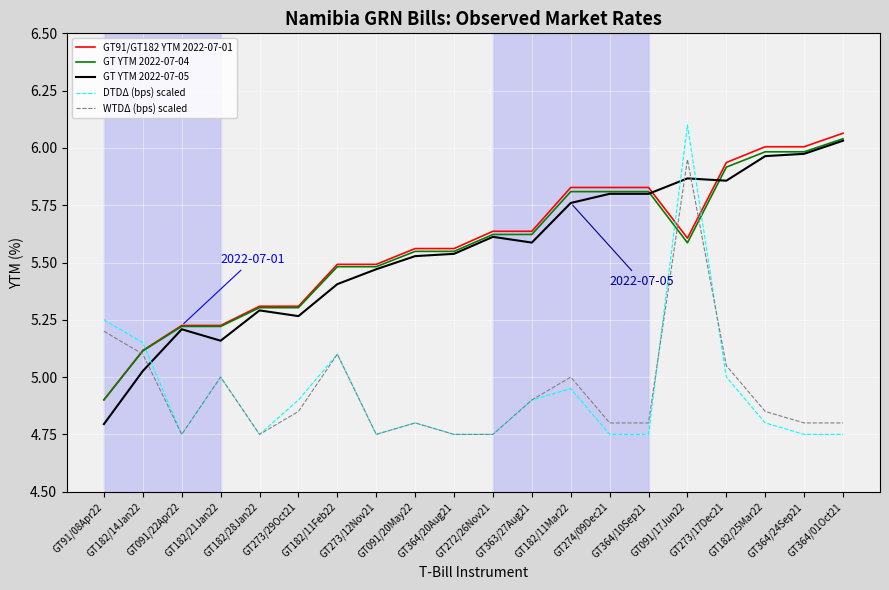

After their last crossing, which series has the higher values: GT YTM 2022-07-05 or WTDΔ (bps) scaled?

GT YTM 2022-07-05